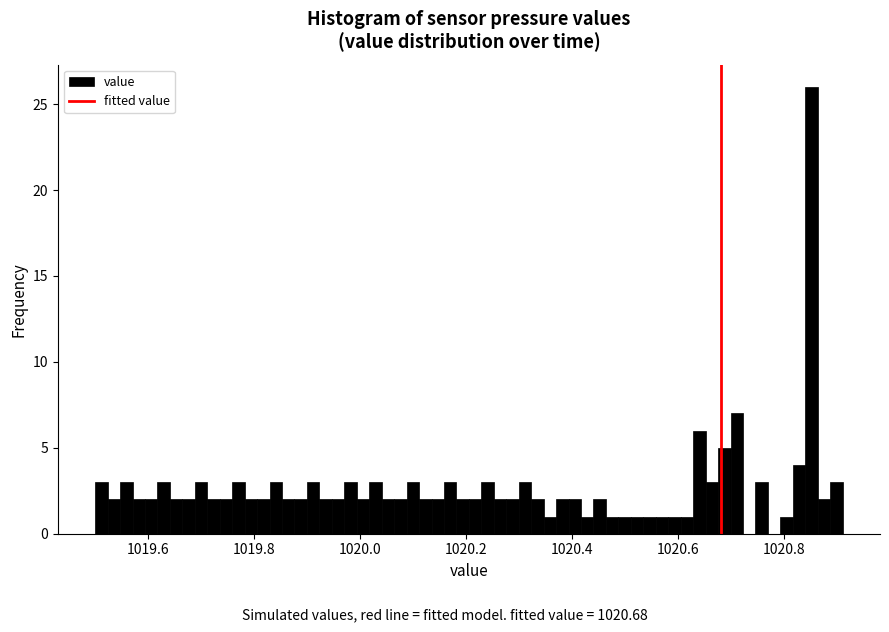

Around what value on the x-axis is the tallest bar? Give the approximate position of its centre, as read against the axis.

1020.86